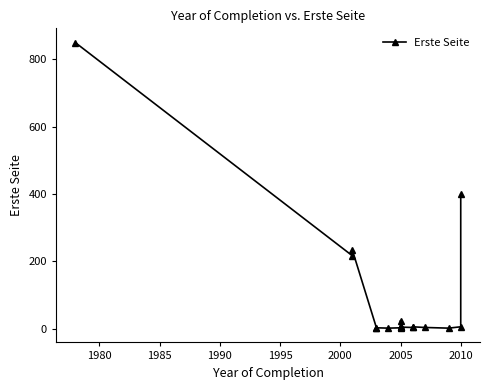

What is the minimum value shown in the chart?

2